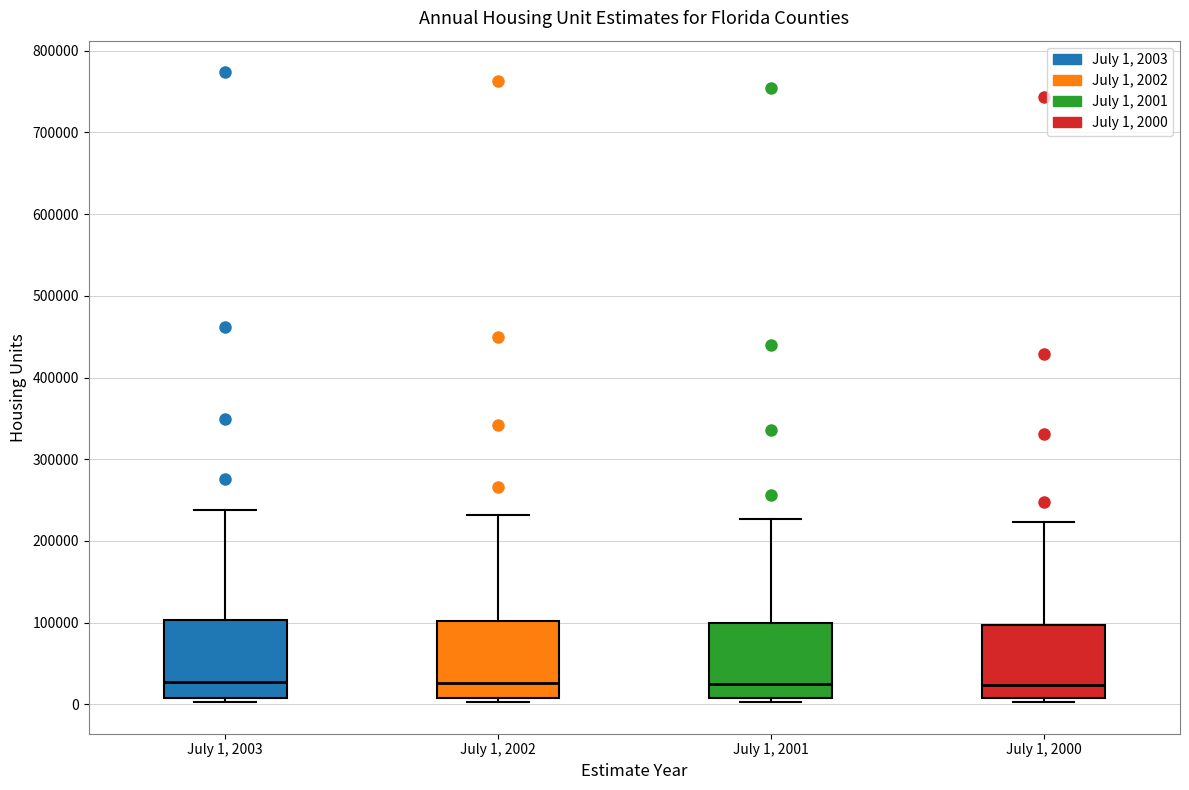

Where does the upper whisker of the box for July 1, 2001 end on the y-axis? The values are not printed on the chart, so give them approximately, as read against the axis.

230000